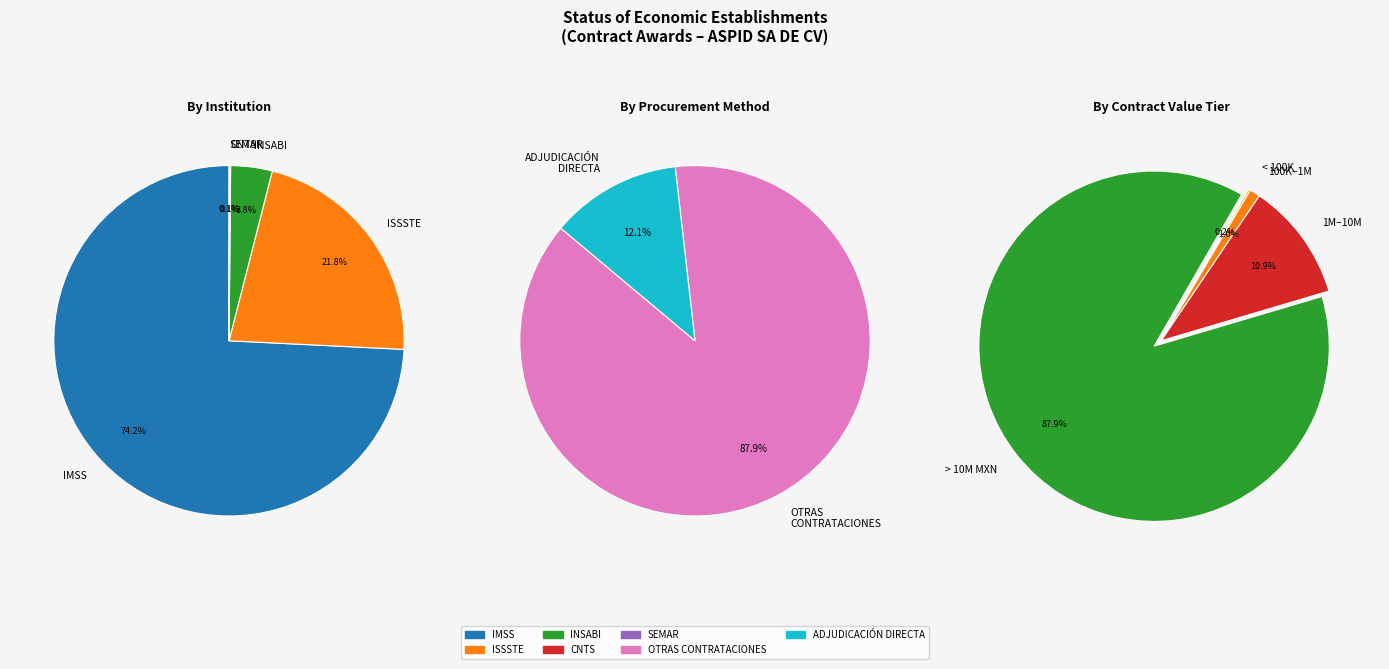

How many slices are in this pie chart?

13